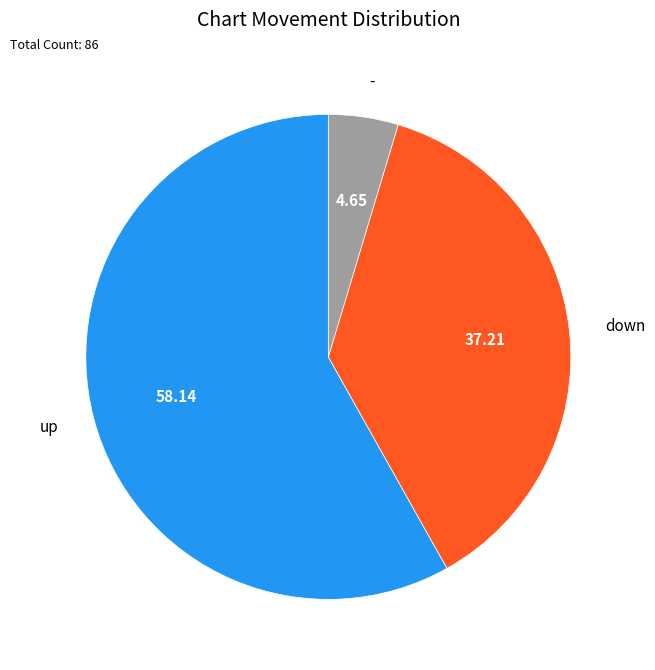

Is there a majority slice in this chart?

Yes